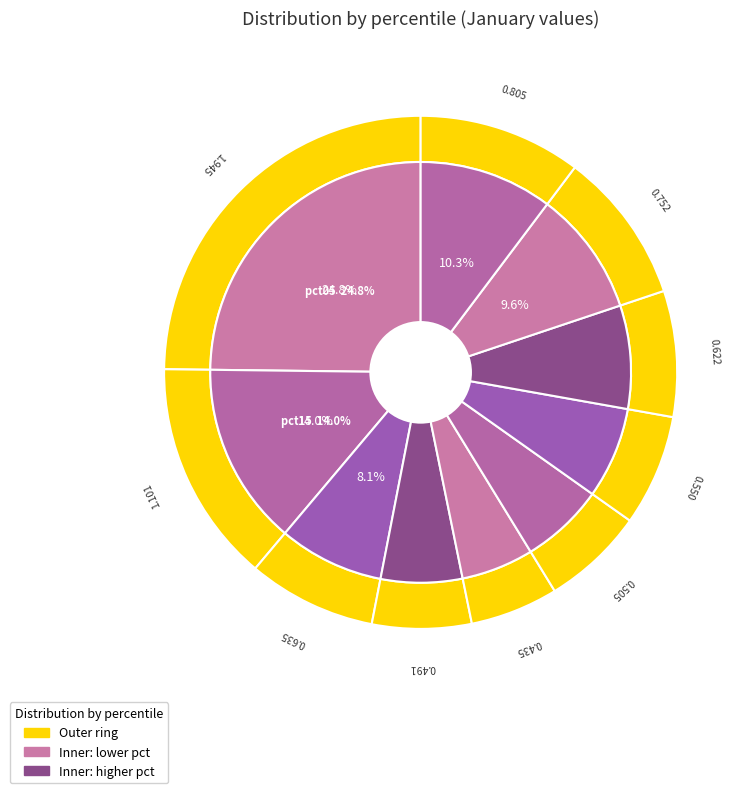

Which slice is the largest?

pct05